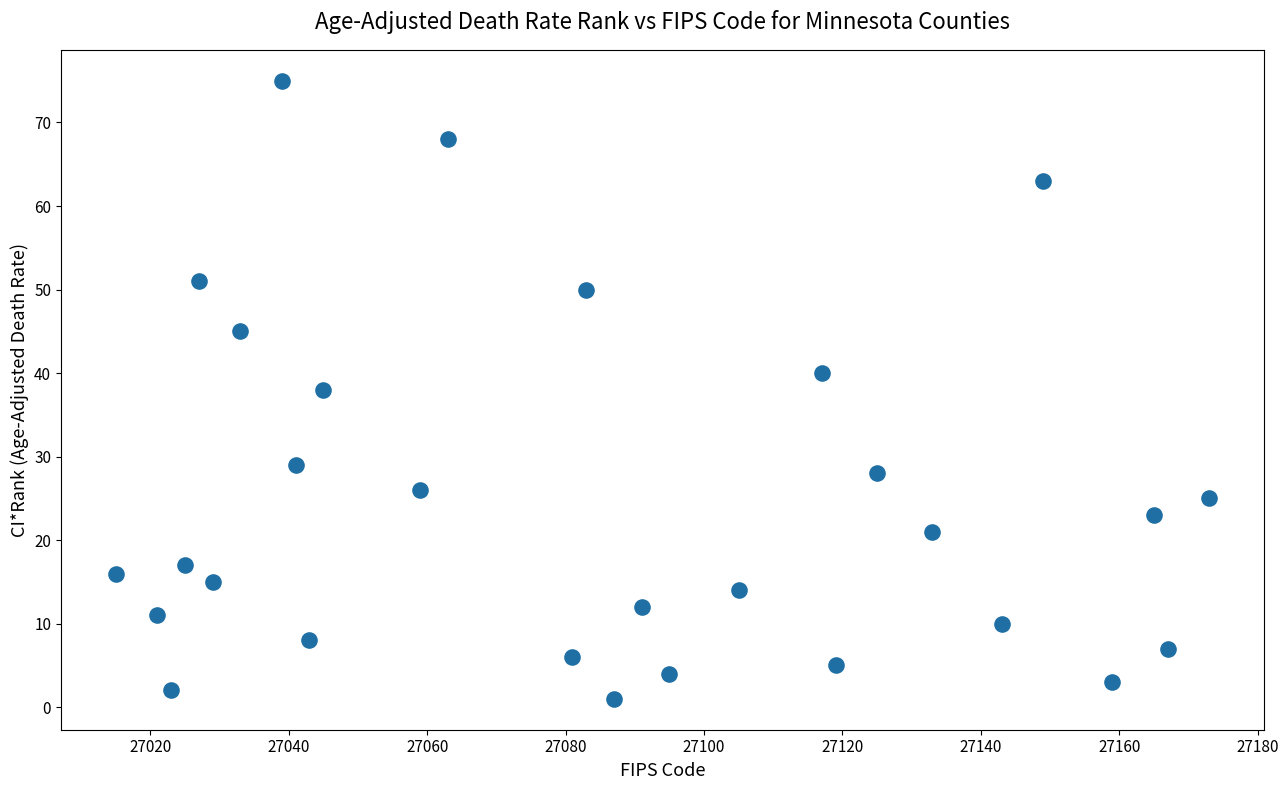

What is the range of Y values (max minus min)?

74